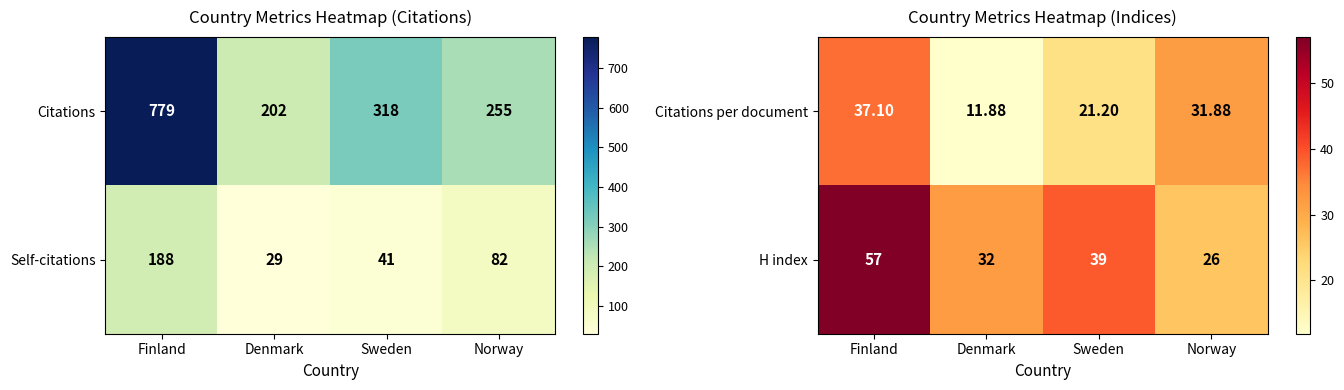

How many data points in Citations per document are above 31?

2